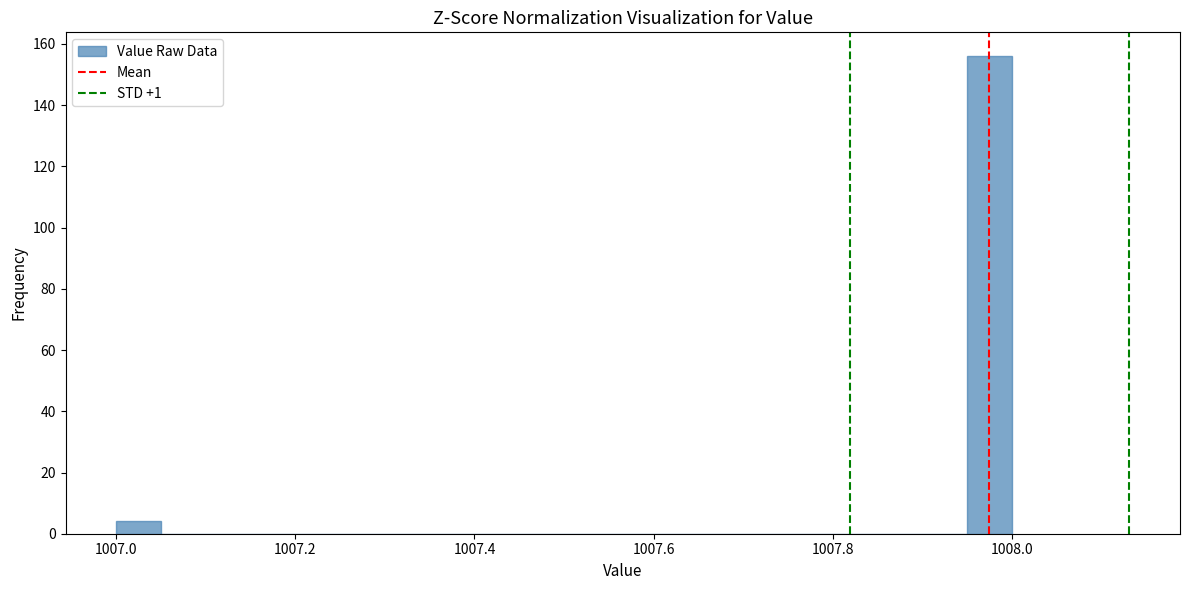

Read against the x-axis, roughly where is the centre of the tallest bar?

1007.98